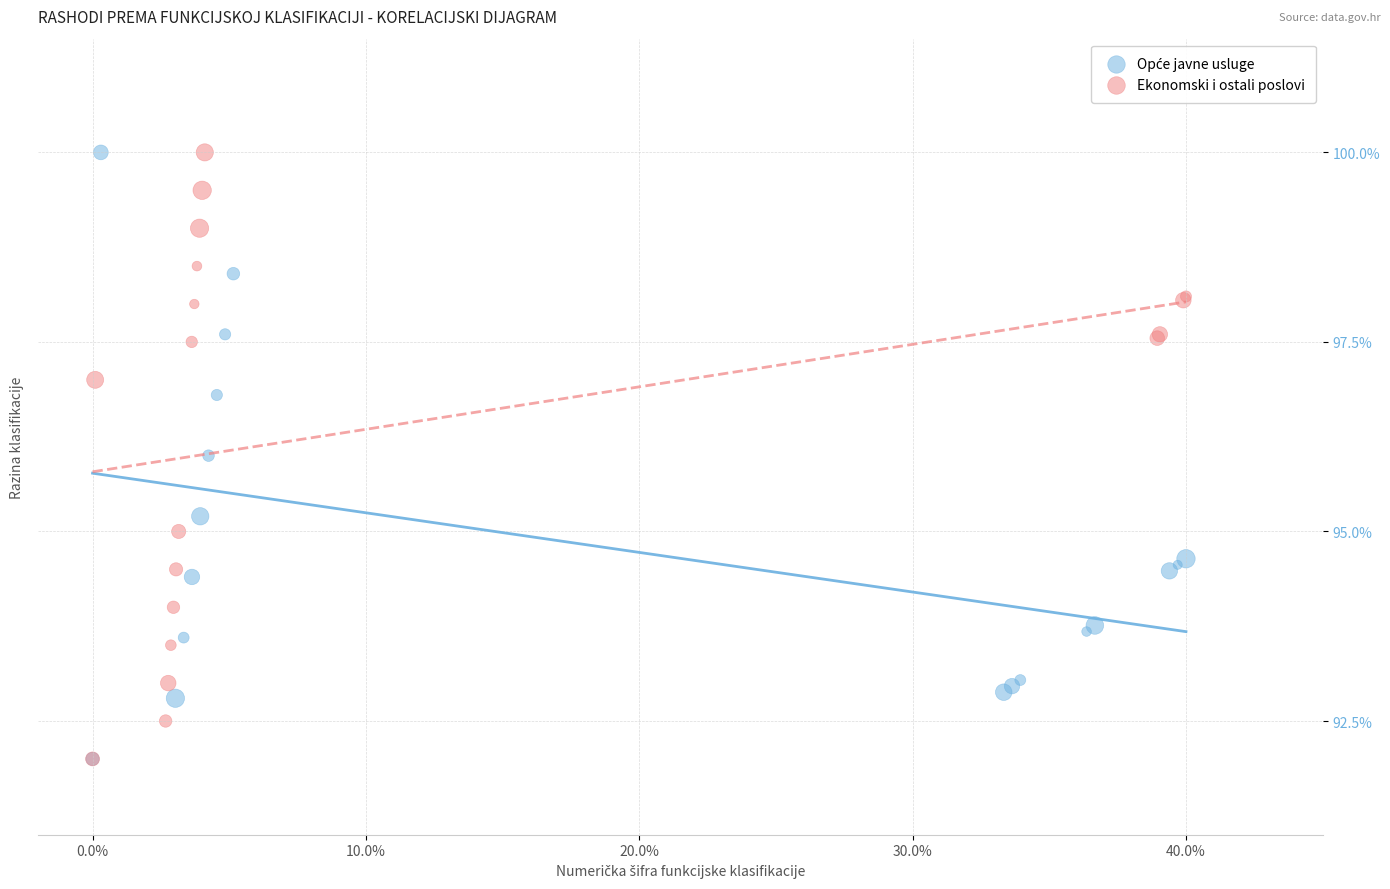

Which series has the widest spread of Y values?

Ekonomski i ostali poslovi